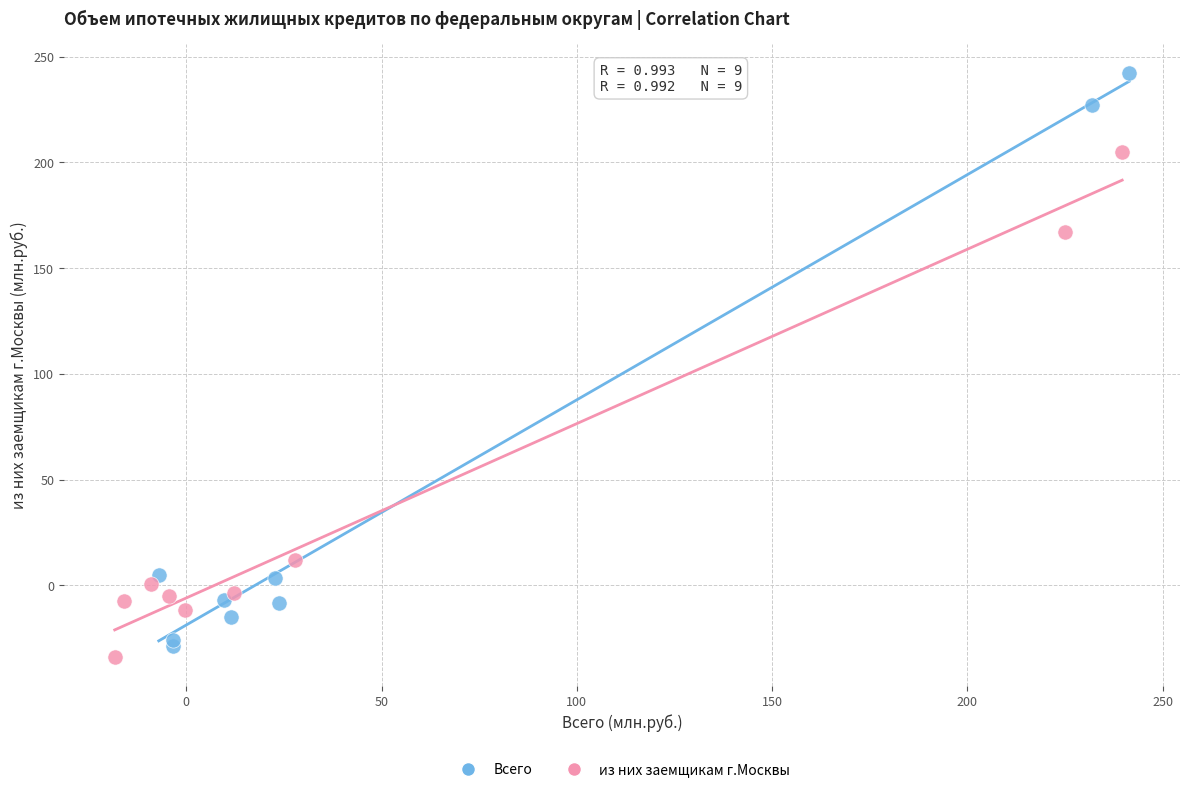

Which series has the largest Y range (max minus min)?

Всего